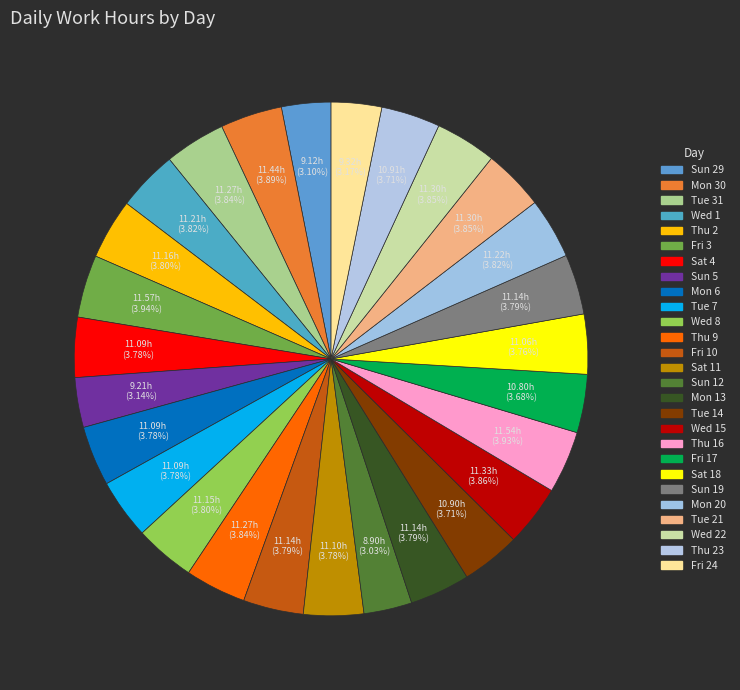

What is the change in value from Tue 31 to Fri 17?

-0.5